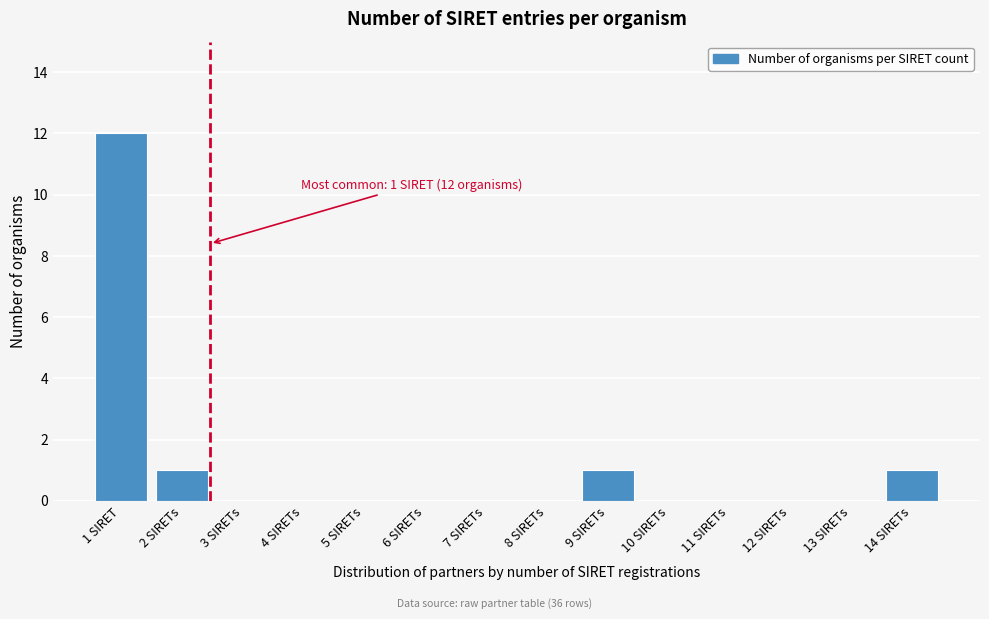

Reading left to right, list all the values displayed in this chart.

1 SIRET=12	2 SIRETs=1	3 SIRETs=0	4 SIRETs=0	5 SIRETs=0	6 SIRETs=0	7 SIRETs=0	8 SIRETs=0	9 SIRETs=1	10 SIRETs=0	11 SIRETs=0	12 SIRETs=0	13 SIRETs=0	14 SIRETs=1